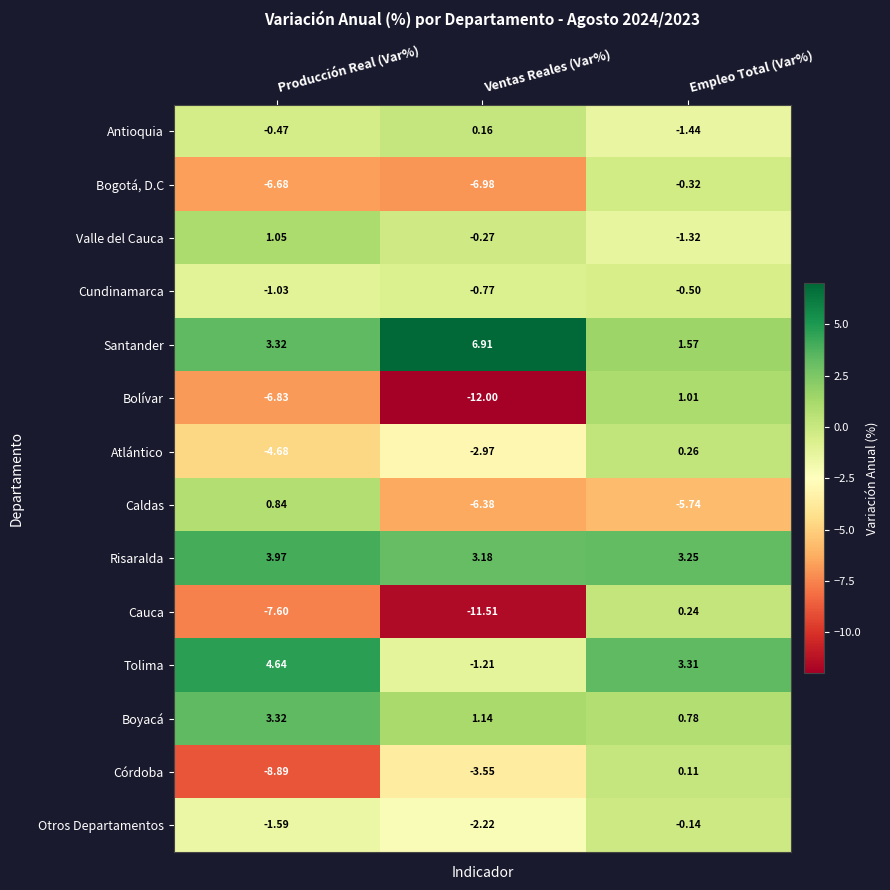

What is the total value across all series at Producción Real (Var%)?

-20.6